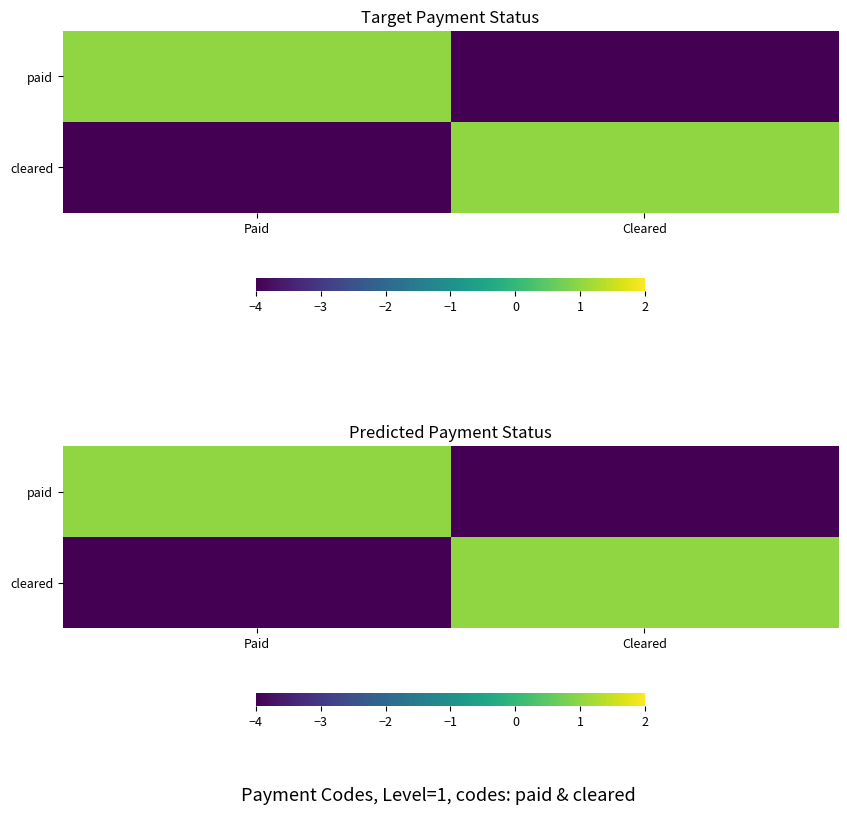

True or false: cleared has a value of 0 at Cleared.

False